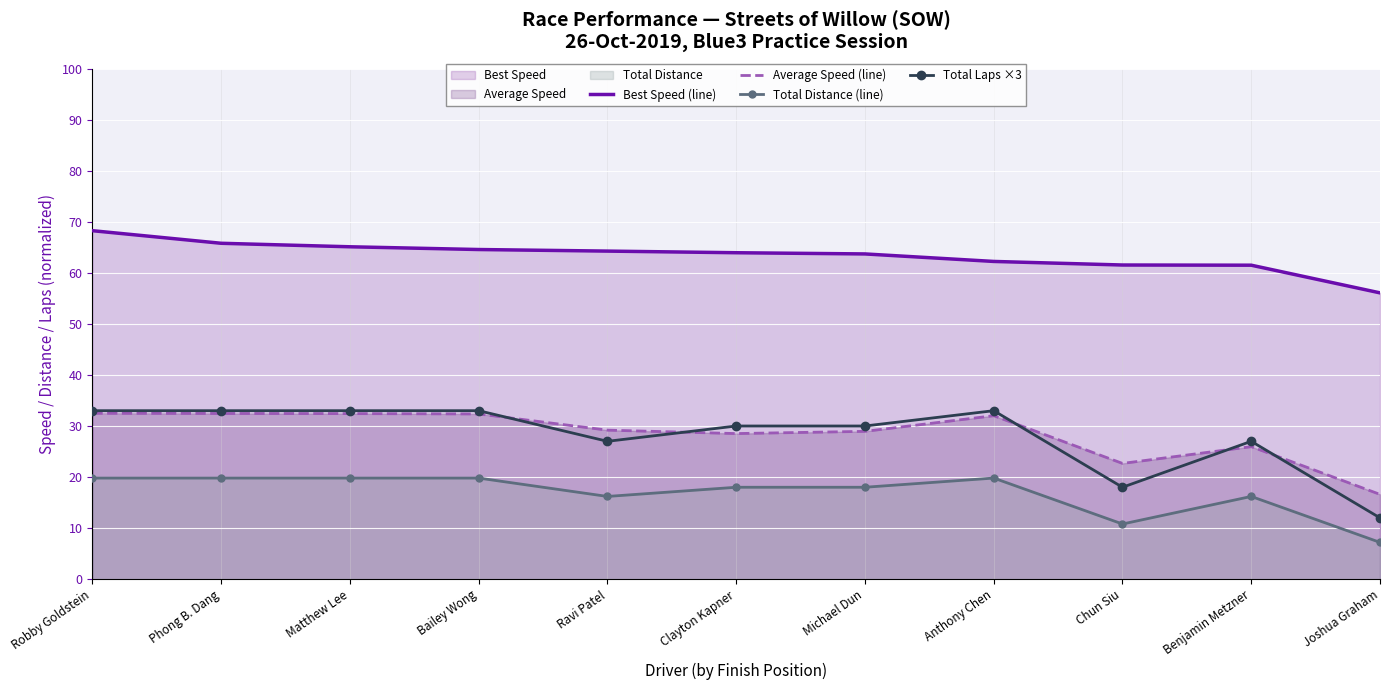

True or false: Total Laps ×3 and Best Speed (line) cross at least once.

False